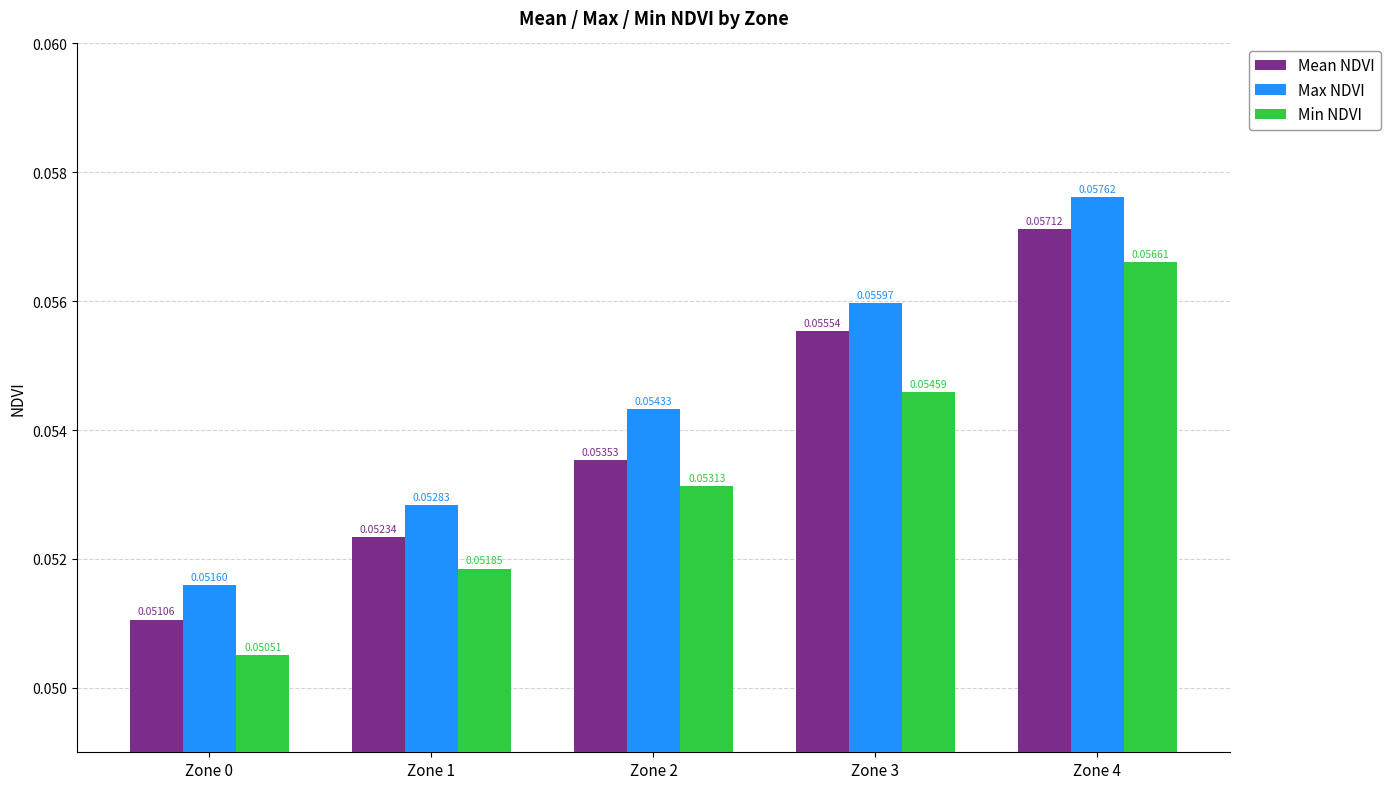

At which label does Max NDVI reach its minimum?

Zone 0